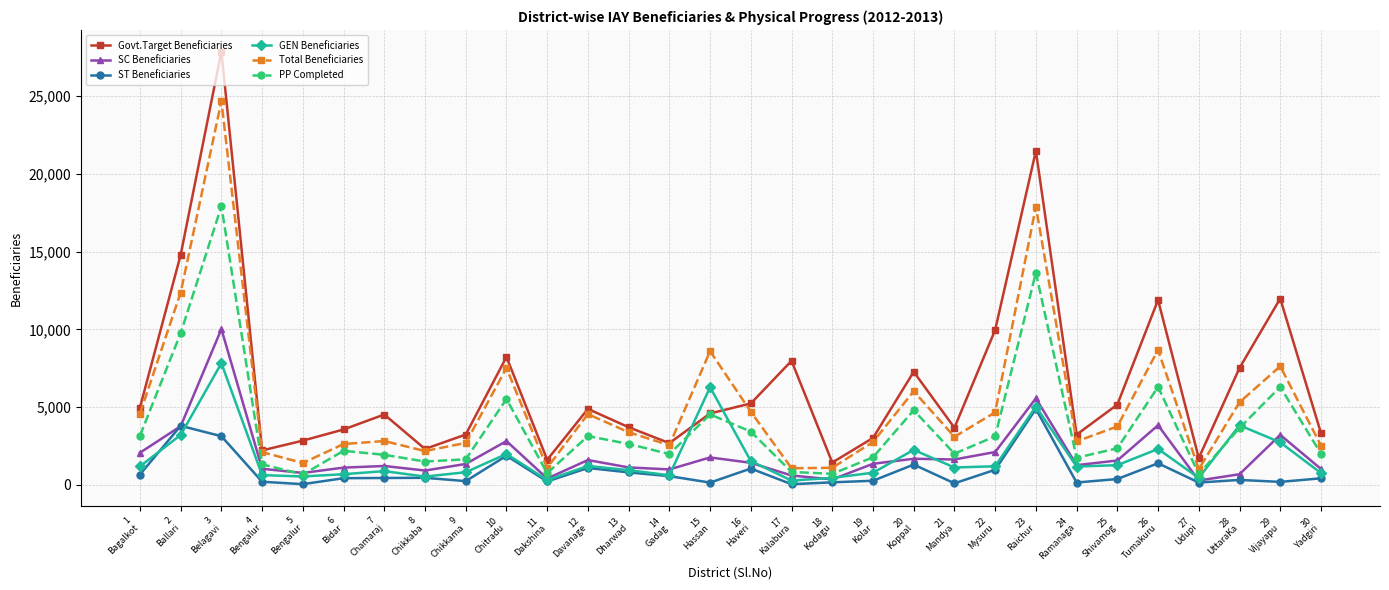

What is the value of the GEN Beneficiaries point at the 3rd from the left?

7818